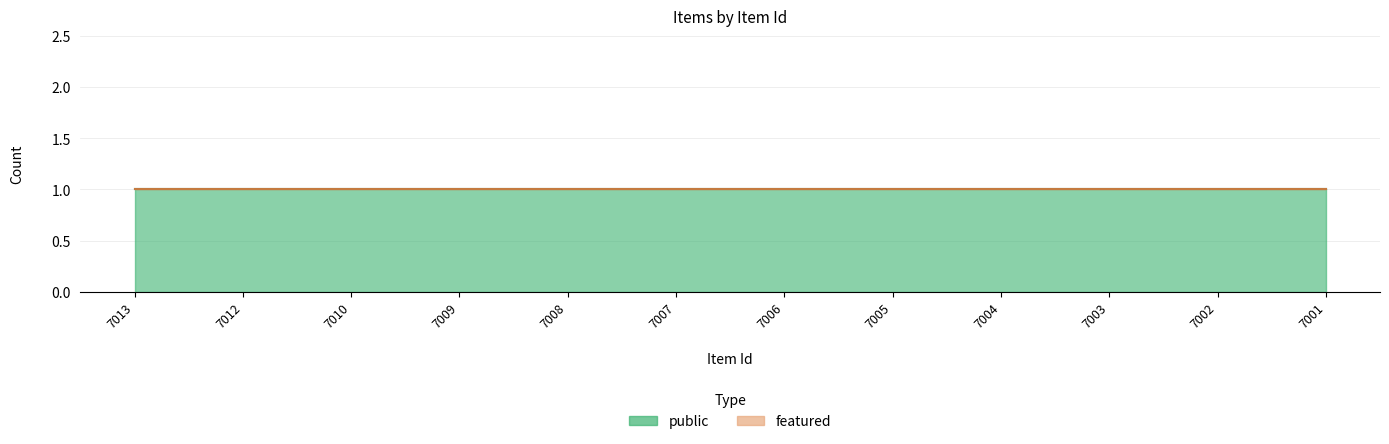

Does the chart display data point markers on the line(s)?

No